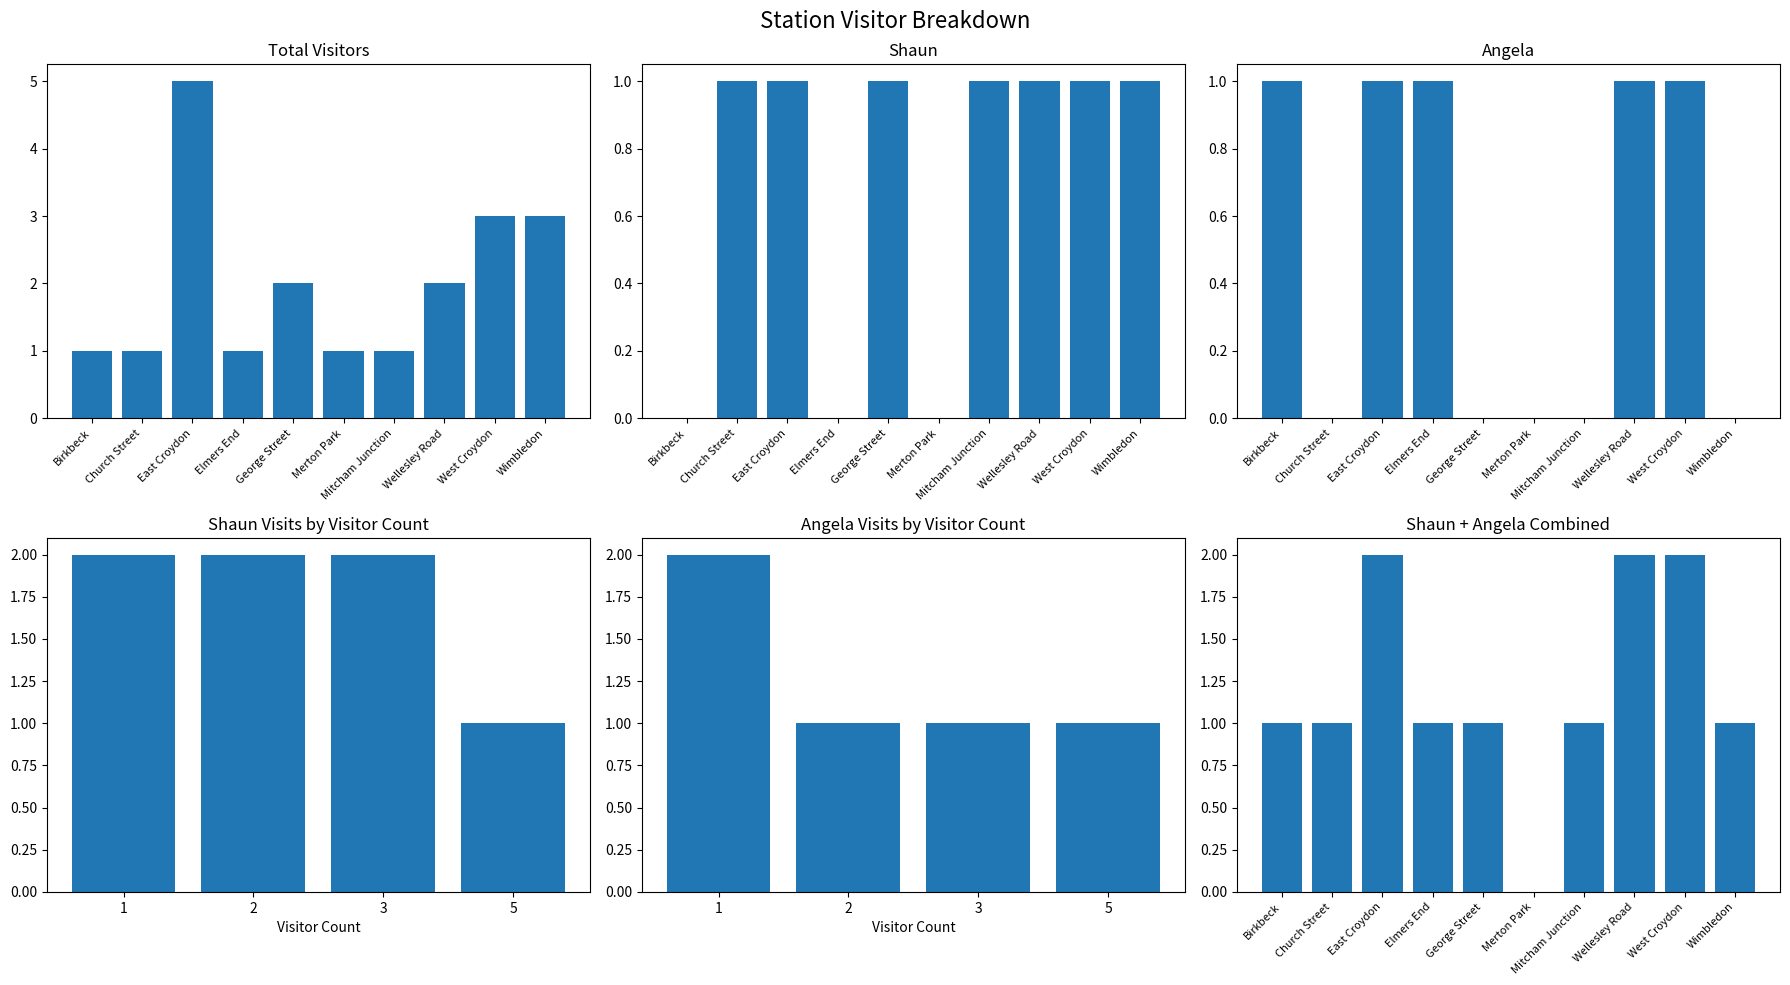

How many values in Angela are above zero?

5